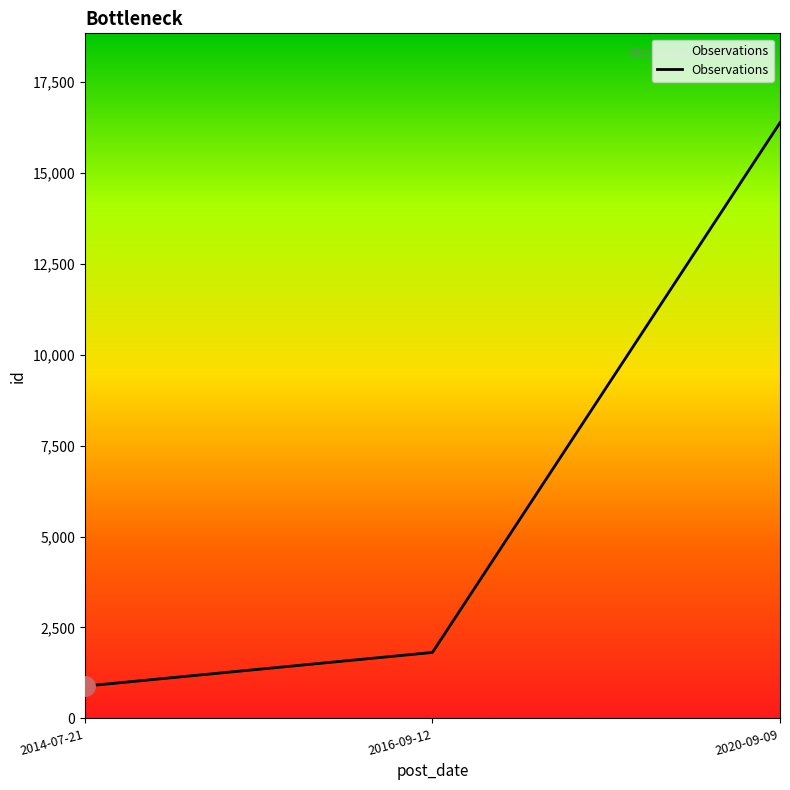

How many distinct data groups are displayed?

1